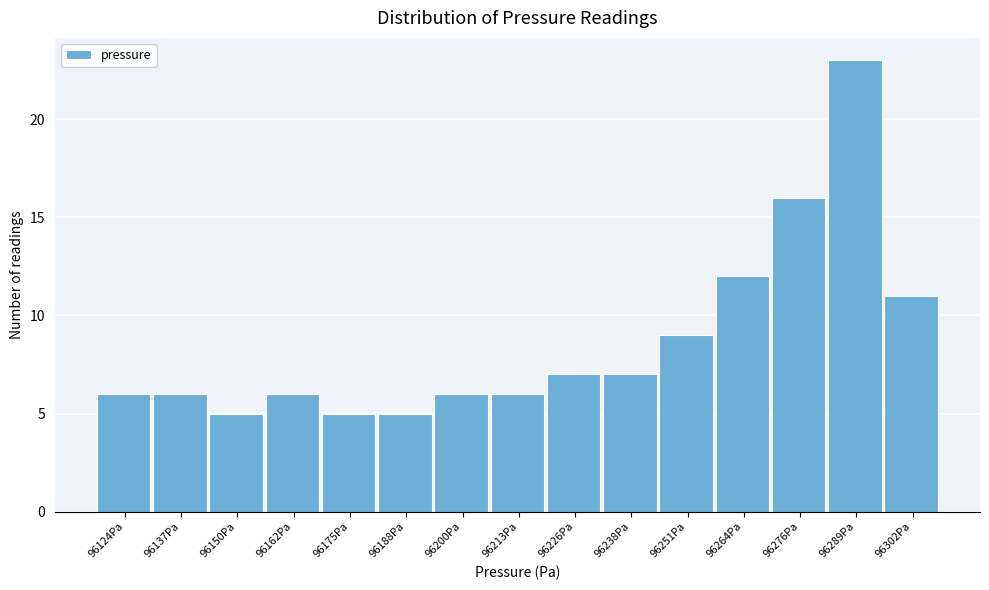

Reading left to right, what are all the values shown in this chart?

96124Pa=6	96137Pa=6	96150Pa=5	96162Pa=6	96175Pa=5	96188Pa=5	96200Pa=6	96213Pa=6	96226Pa=7	96238Pa=7	96251Pa=9	96264Pa=12	96276Pa=16	96289Pa=23	96302Pa=11